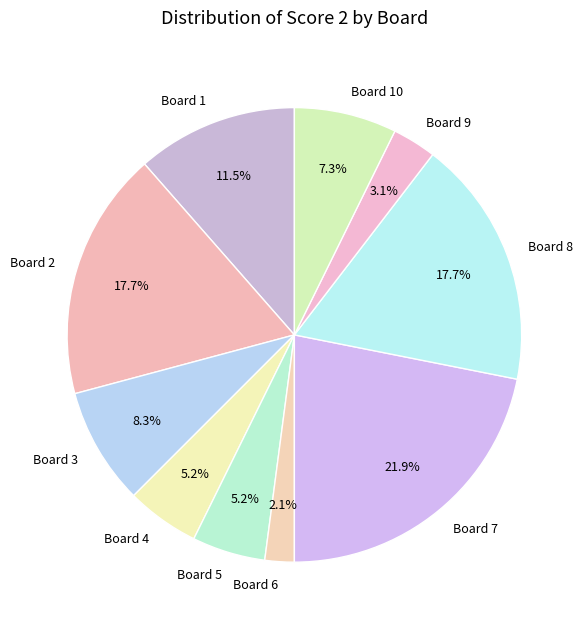

The Board 7 slice represents 14% of the pie. True or false?

False